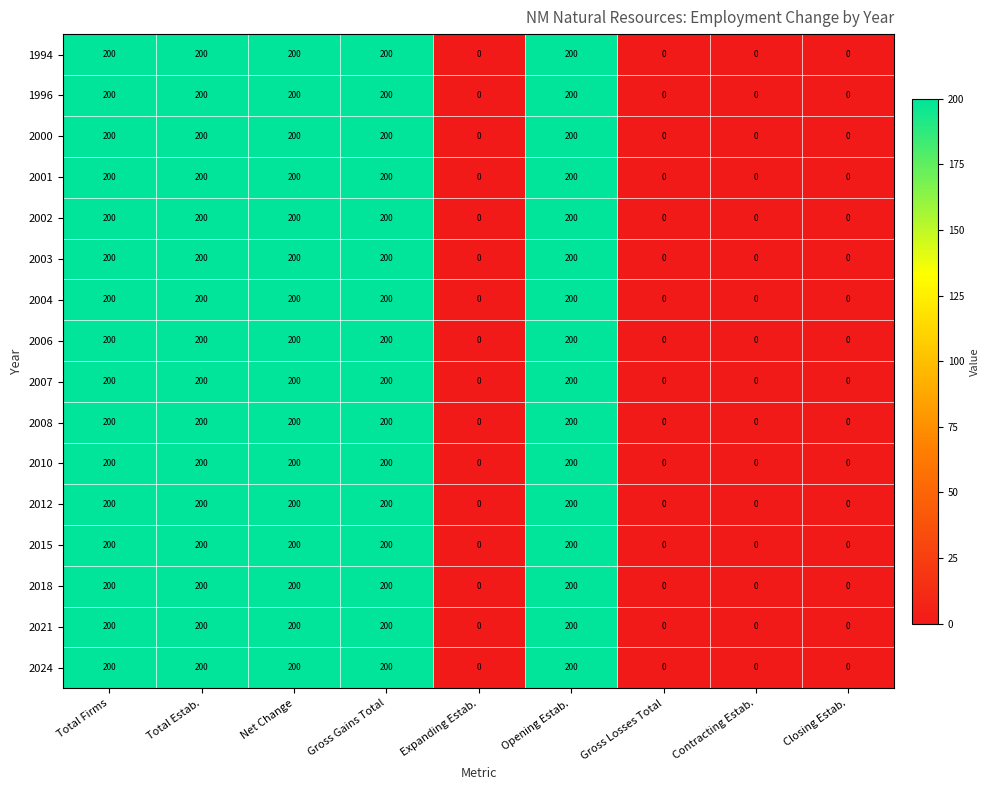

What is the difference between the maximum and minimum values in the 2003 series?

200